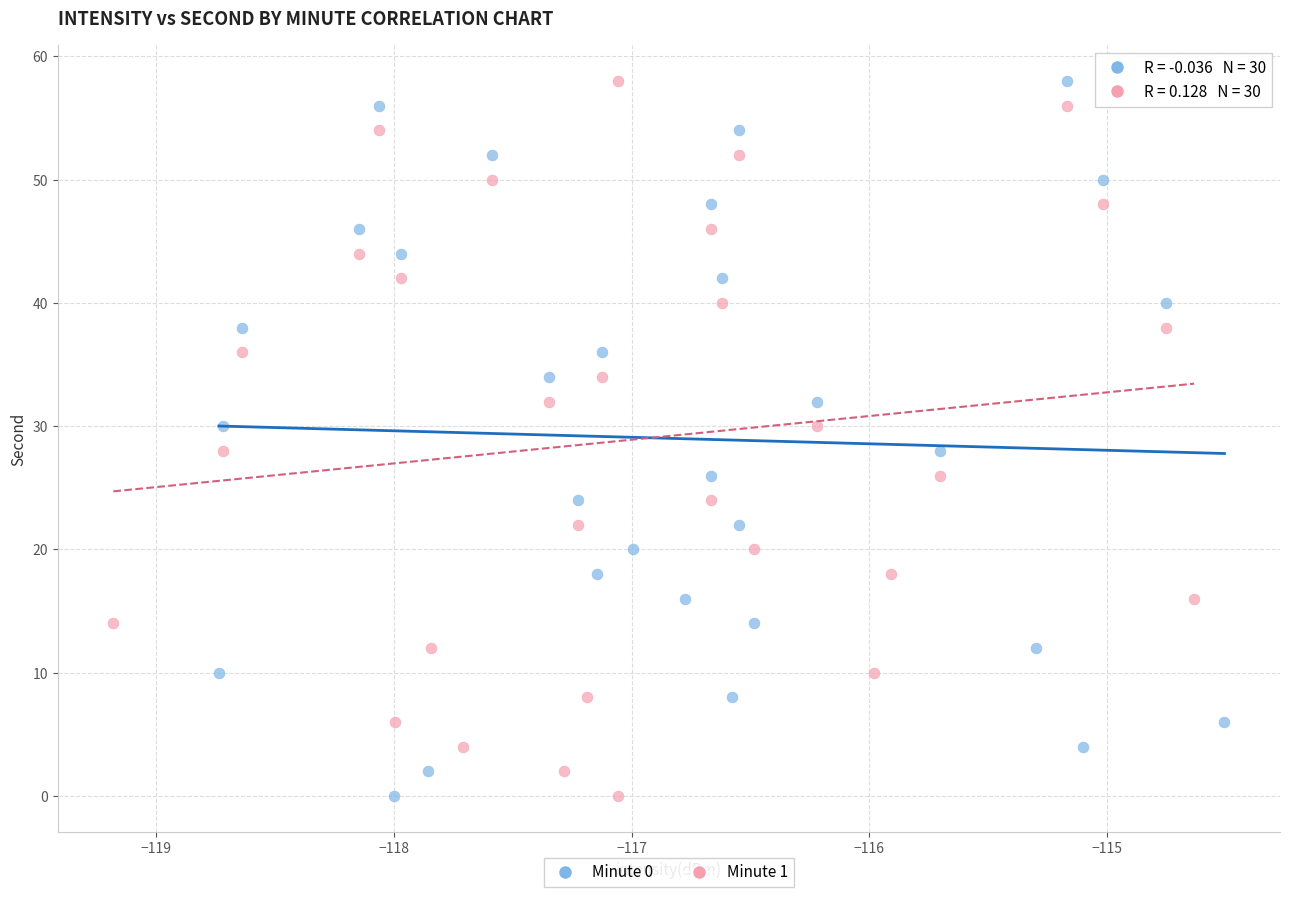

What are all the series names shown in the legend?

Minute 0, Minute 1